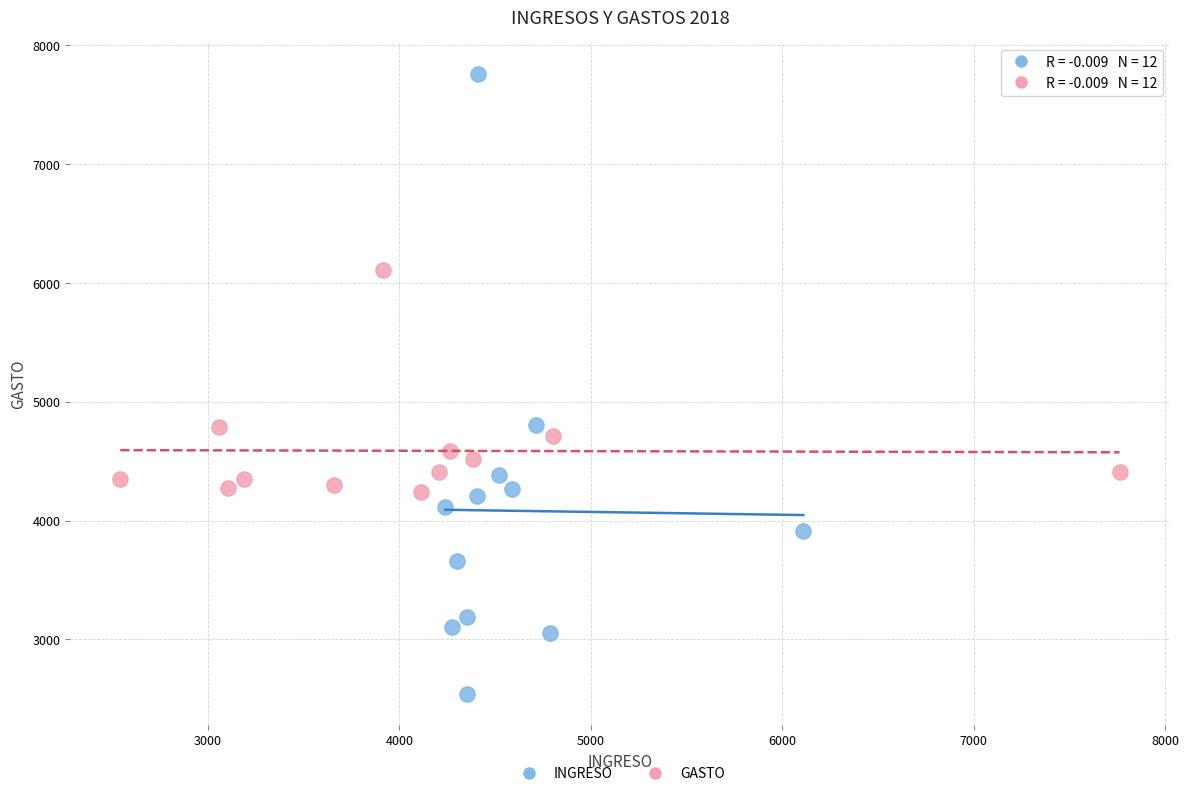

Which series reaches the minimum Y coordinate?

INGRESO